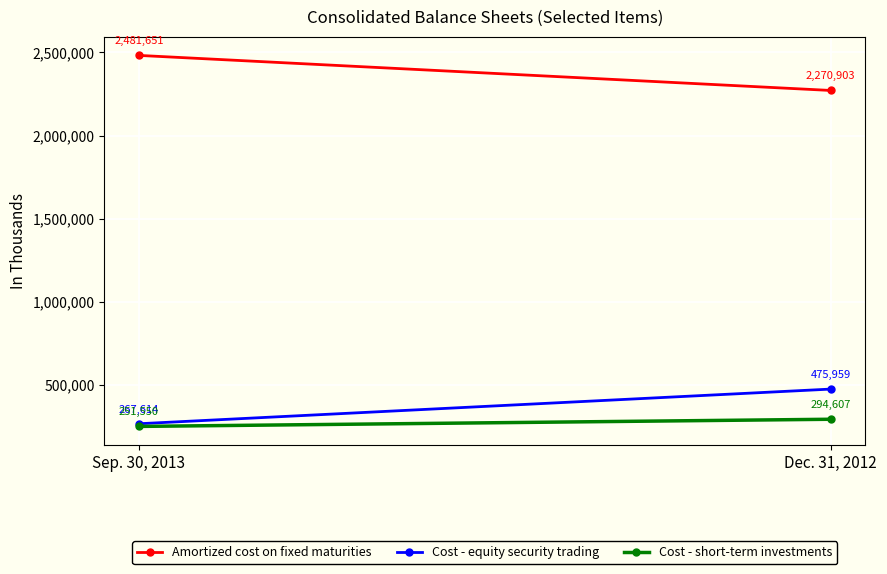

What is the difference between the maximum and minimum values in the Amortized cost on fixed maturities series?

210748